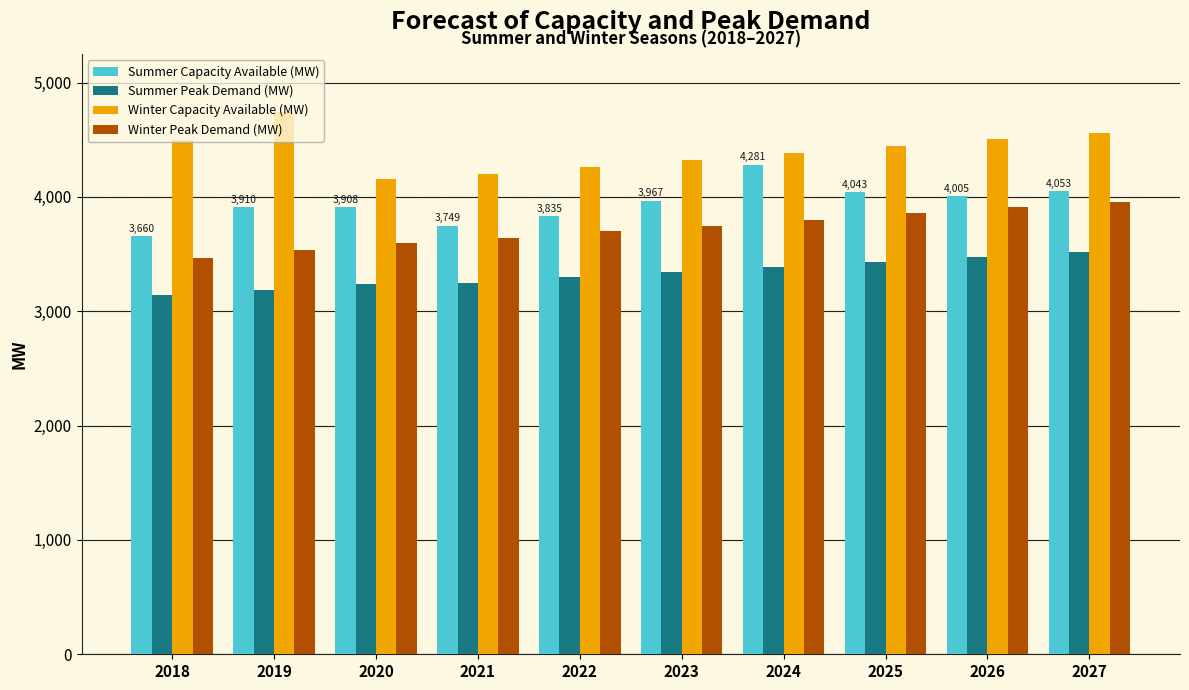

How many groups of bars are there?

10